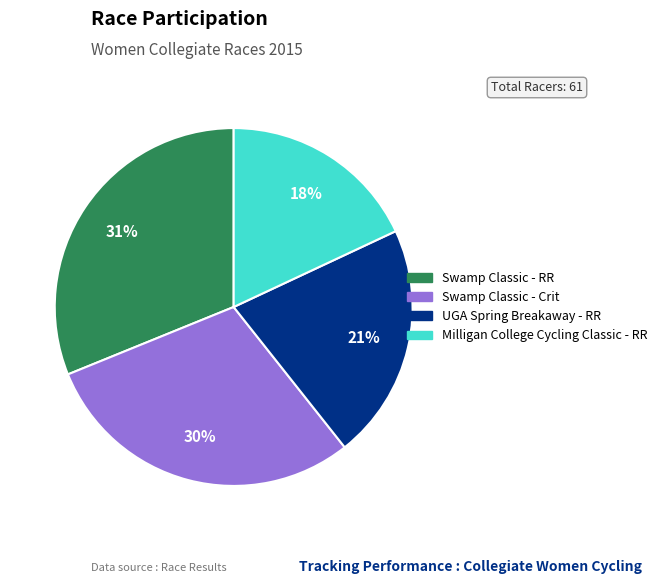

To the nearest percent, what is the difference between the largest and smallest slice percentages?

13%